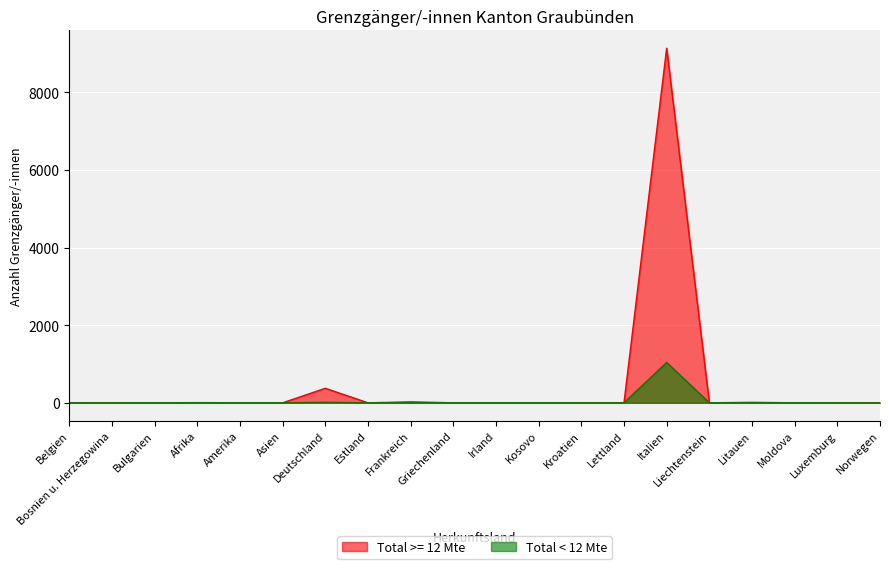

Which label corresponds to the largest value in the chart?

Italien